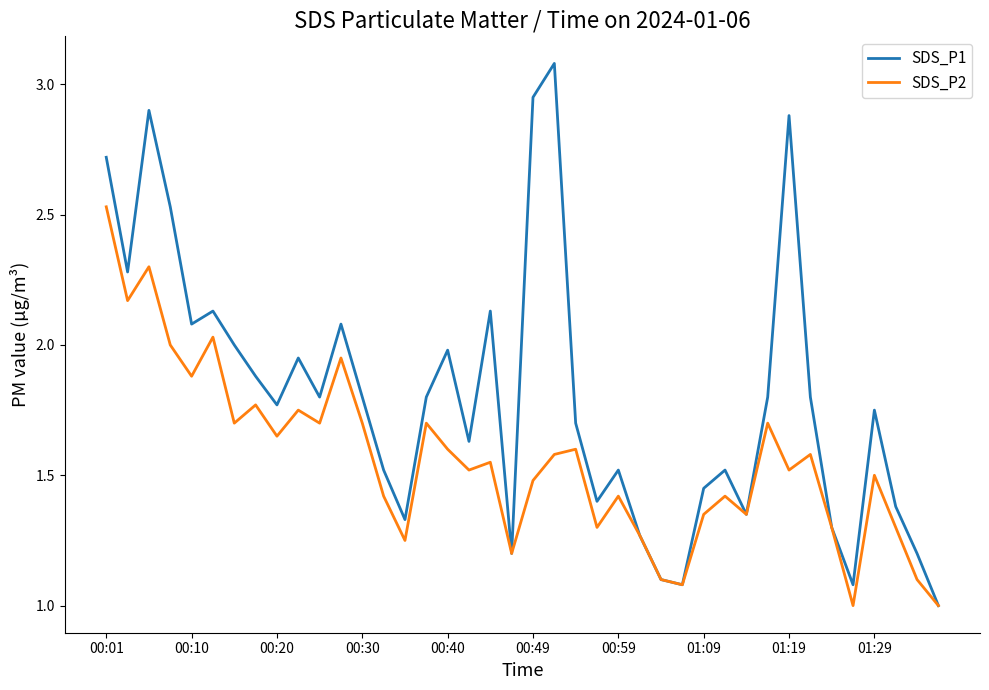

List the series in order of their peak value, highest first.

SDS_P1, SDS_P2